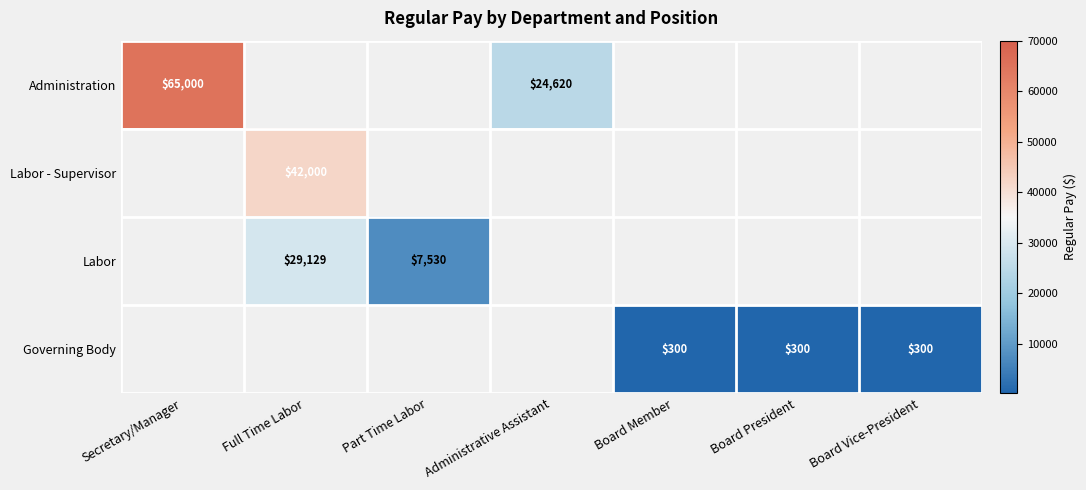

Which has a higher value, Secretary/Manager or Full Time Labor?

Full Time Labor